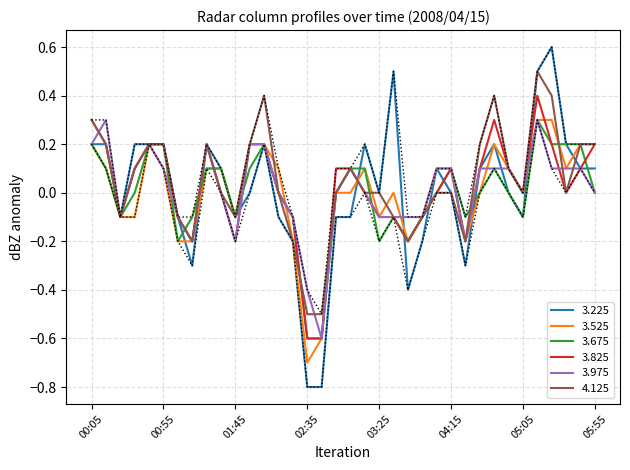

What is the minimum value for 3.825?

-0.6